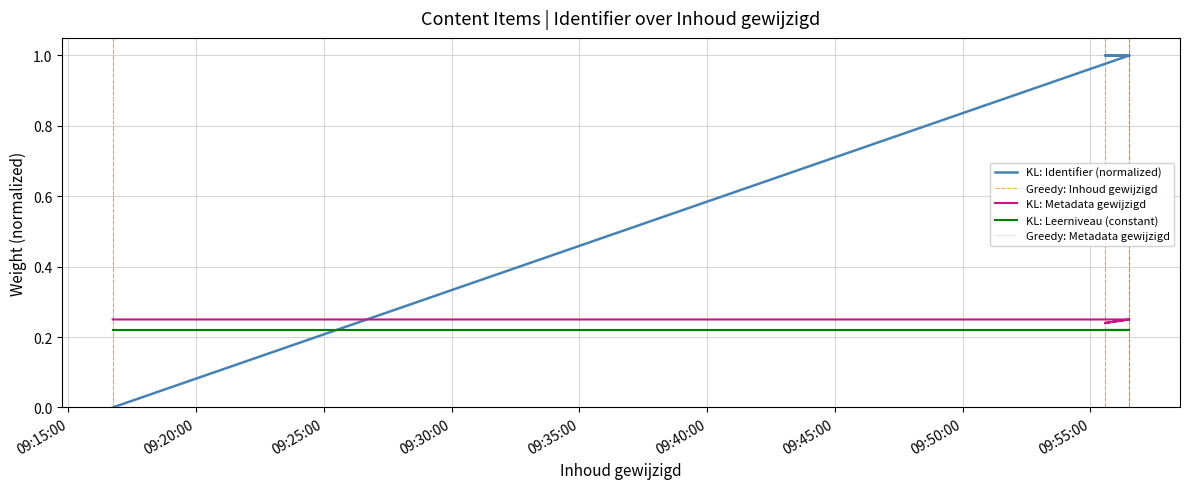

What is the difference between the second highest and minimum values?

1.0